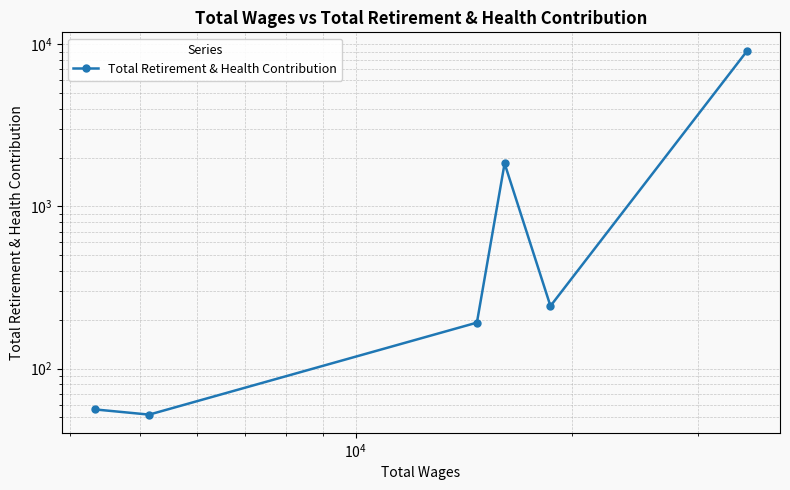

Is this an area chart (filled region under the line)?

No